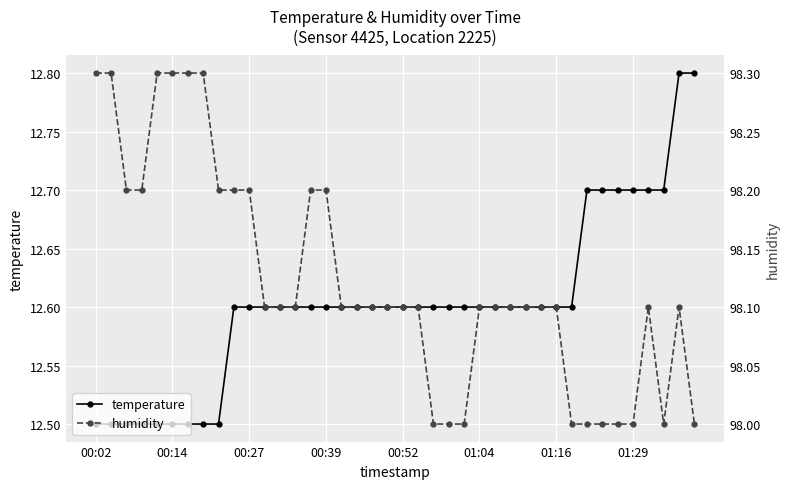

What is the maximum value for humidity?

98.3